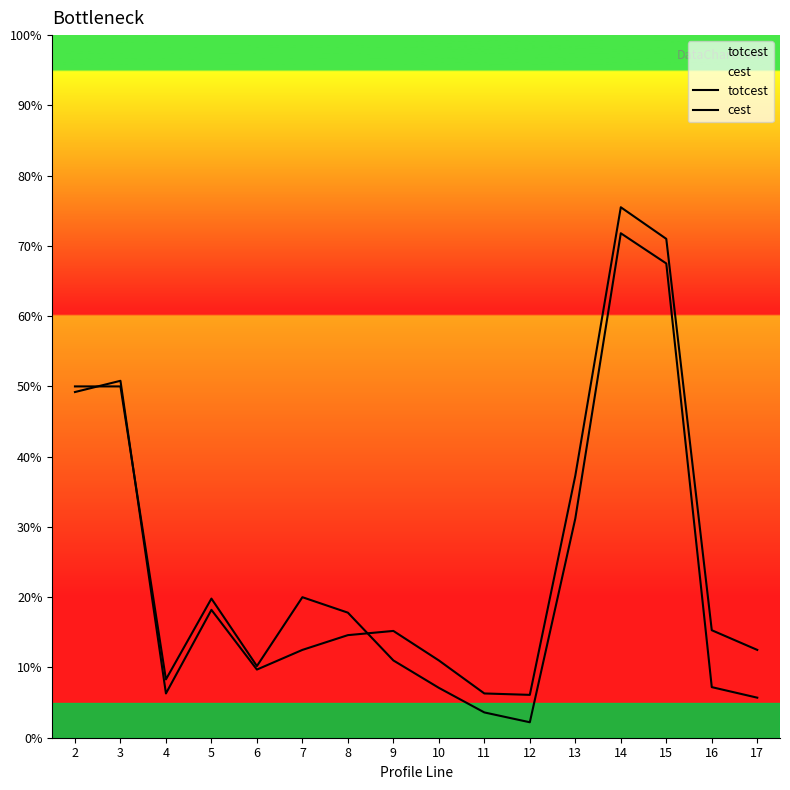

Does the chart have visible grid lines?

No